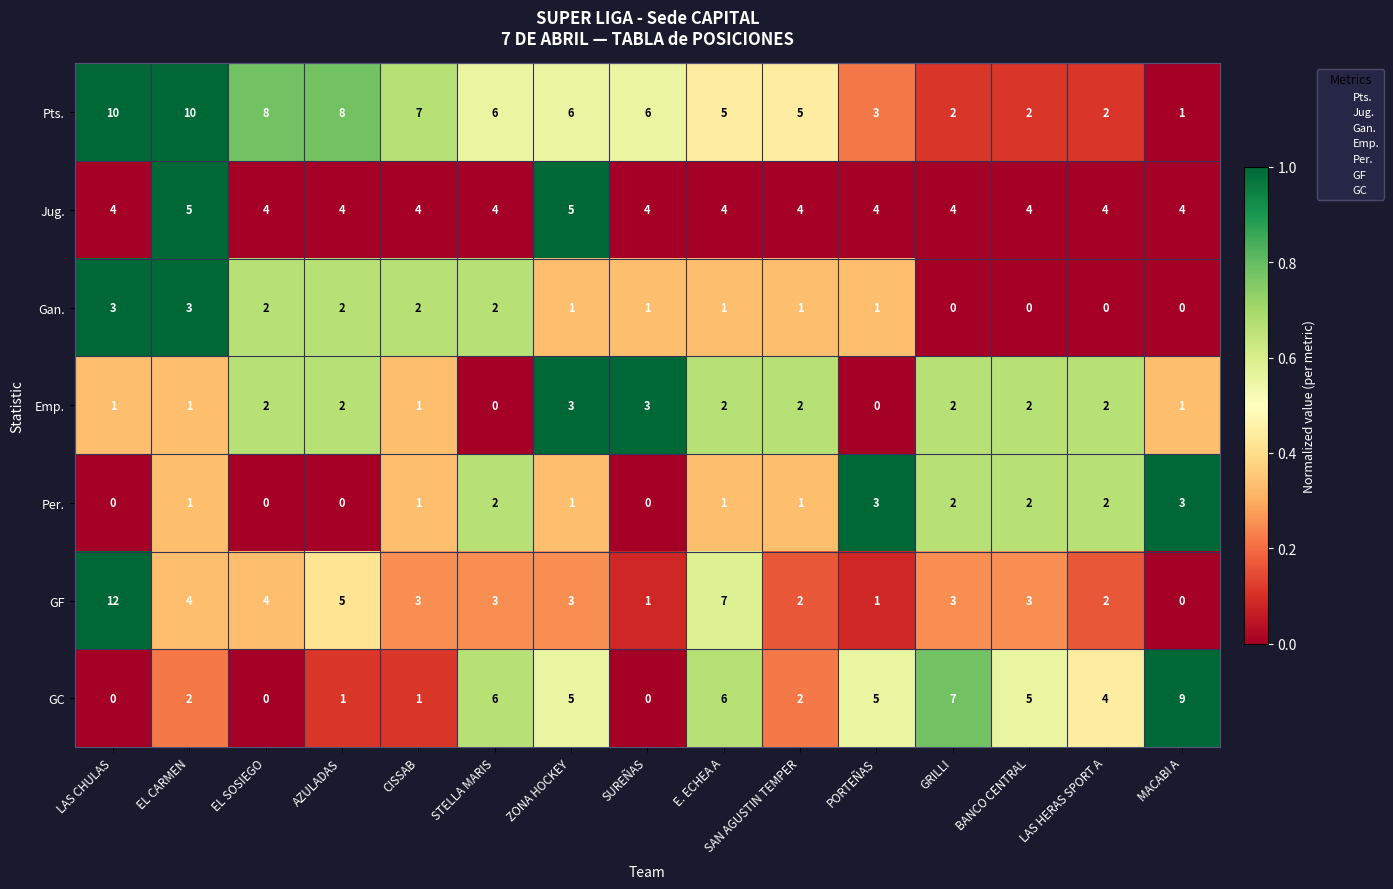

At how many categories does at least one series exceed 2?

15